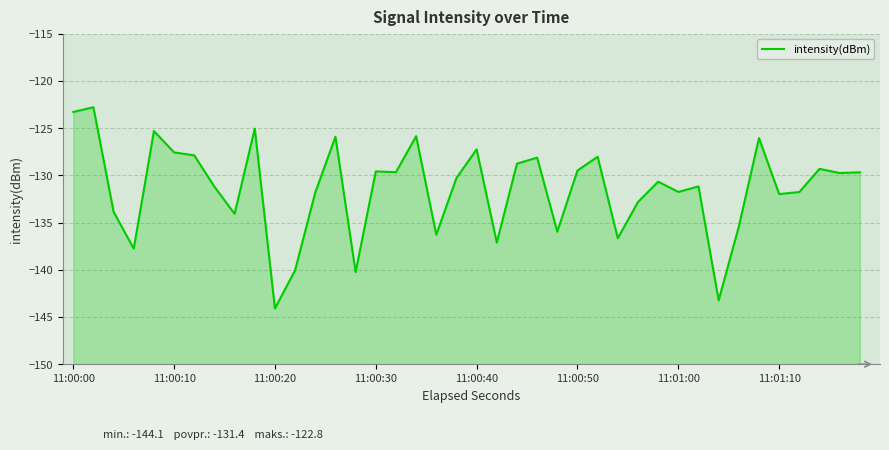

What is the average value?

-131.4